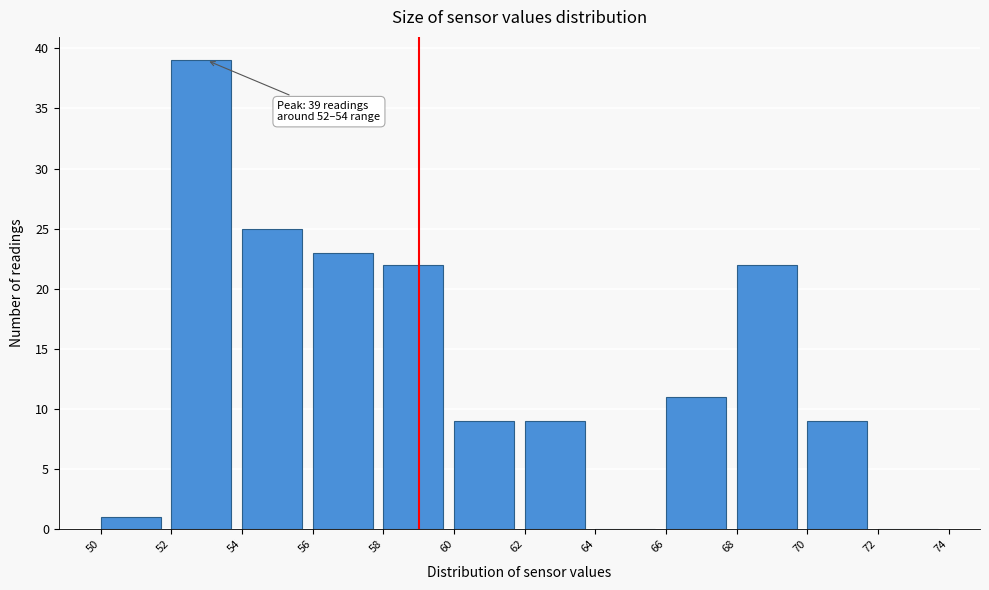

Which range on the x-axis has the tallest bar?

52 to 54